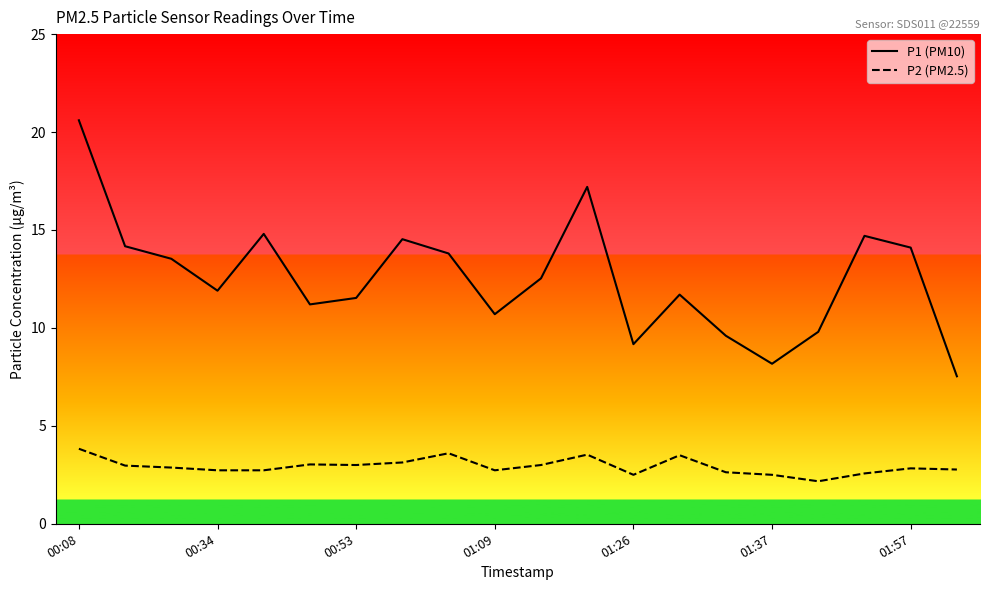

True or false: P1 (PM10) and P2 (PM2.5) cross at least once.

False